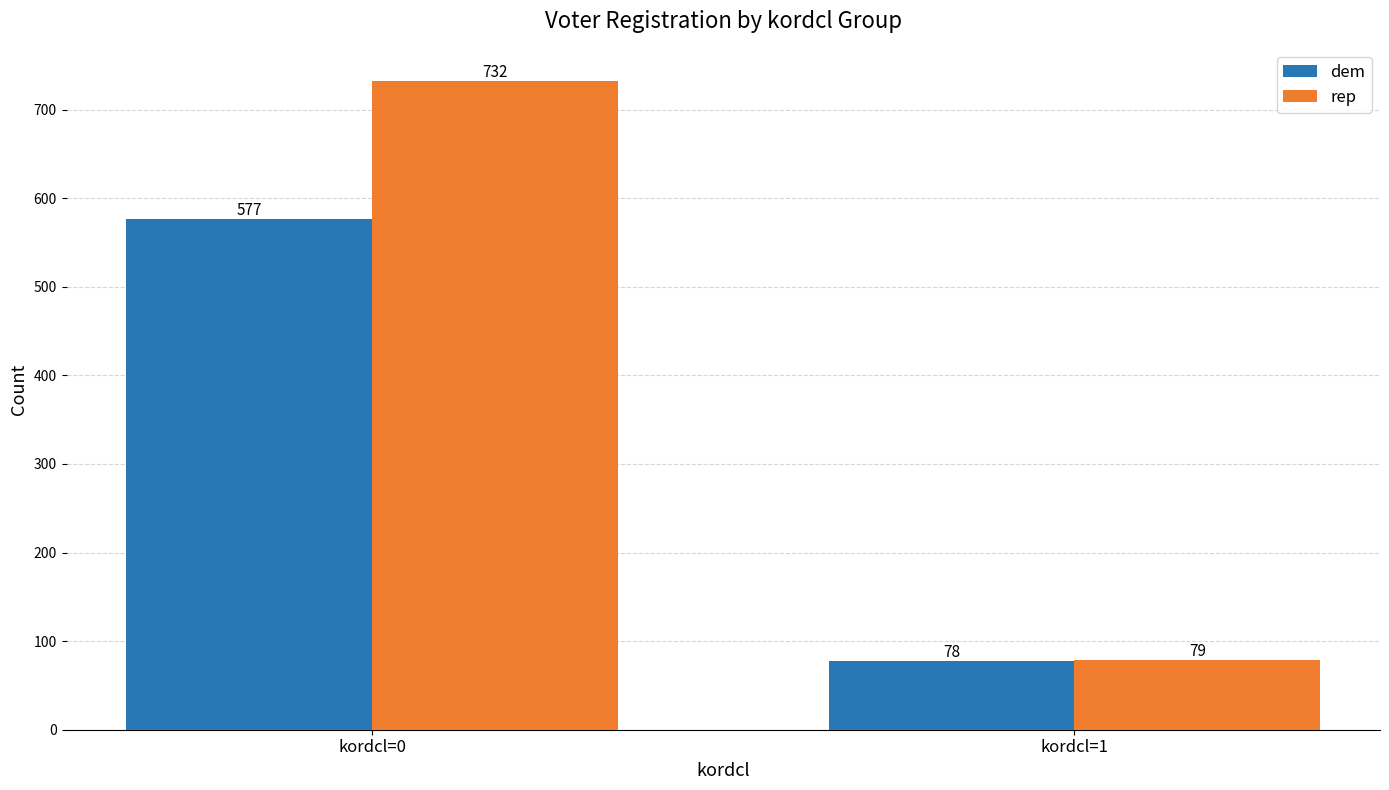

Which series changed the most between kordcl=0 and kordcl=1?

rep